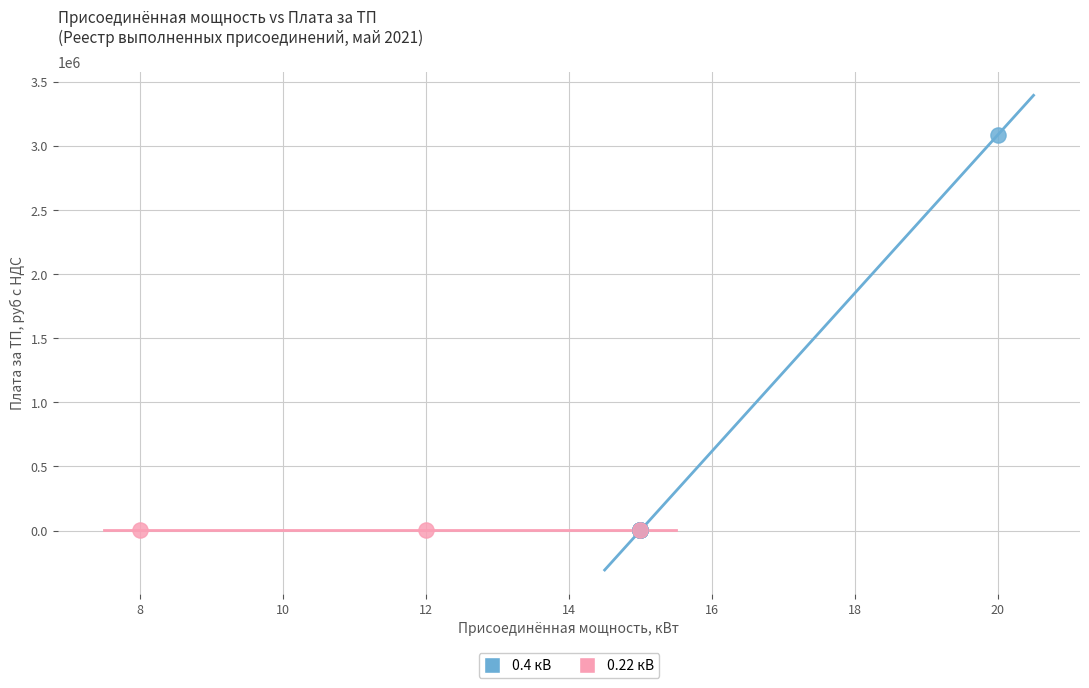

Which series reaches the maximum Y coordinate?

0.4 кВ